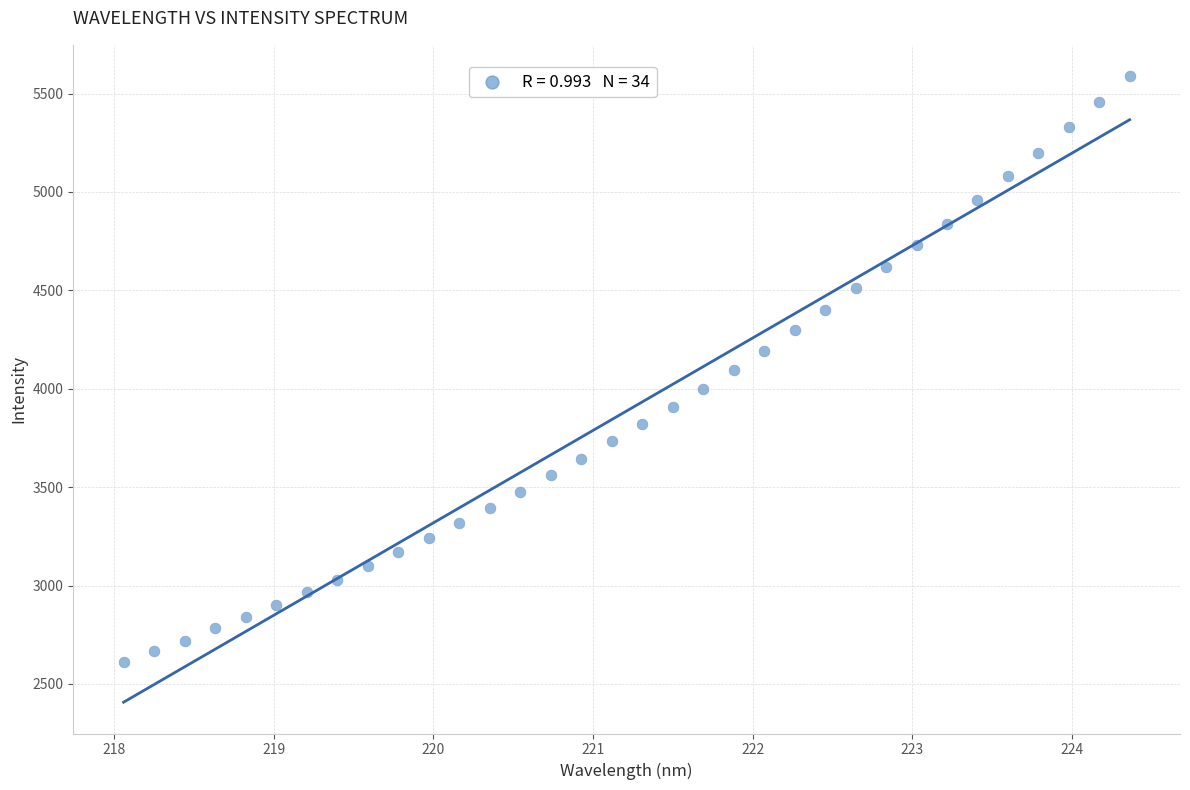

What is the range of X values (max minus min)?

6.3